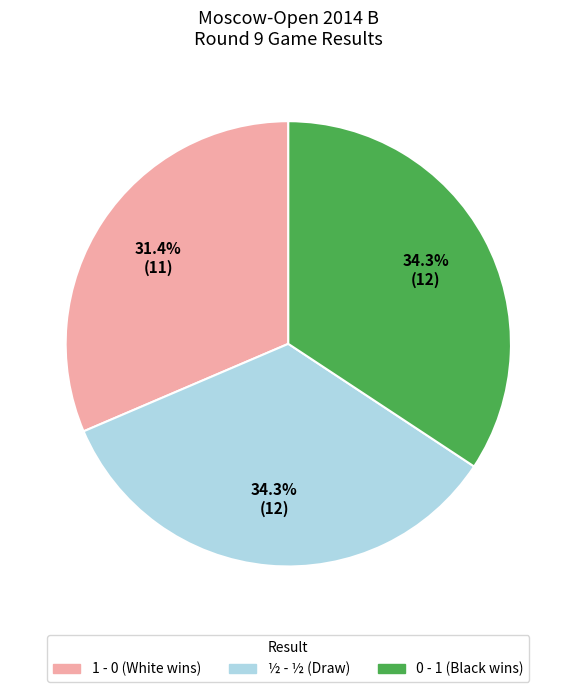

How many segments does this pie chart have?

3